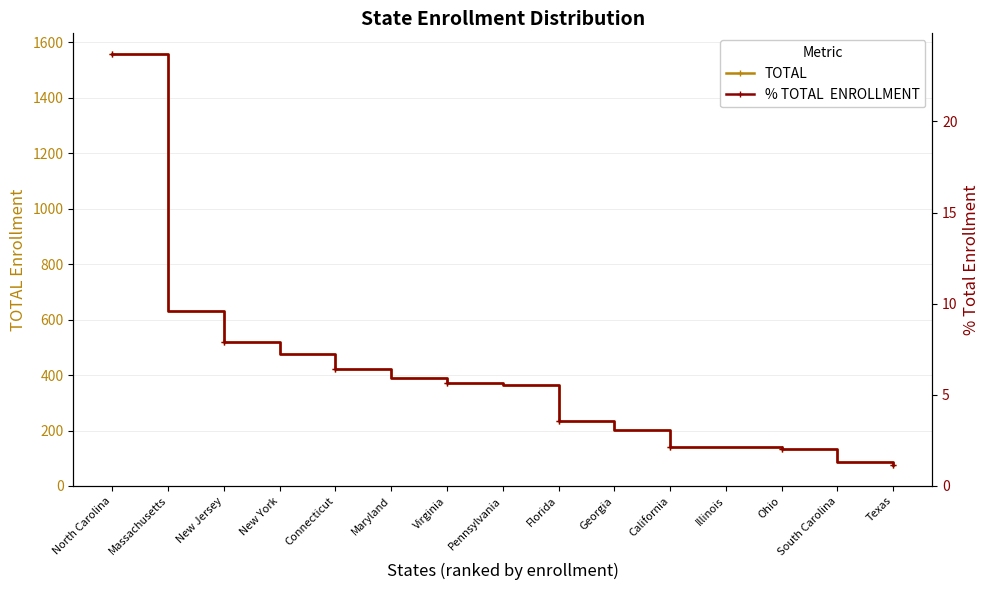

What is the sum of all % TOTAL  ENROLLMENT values?

87.5